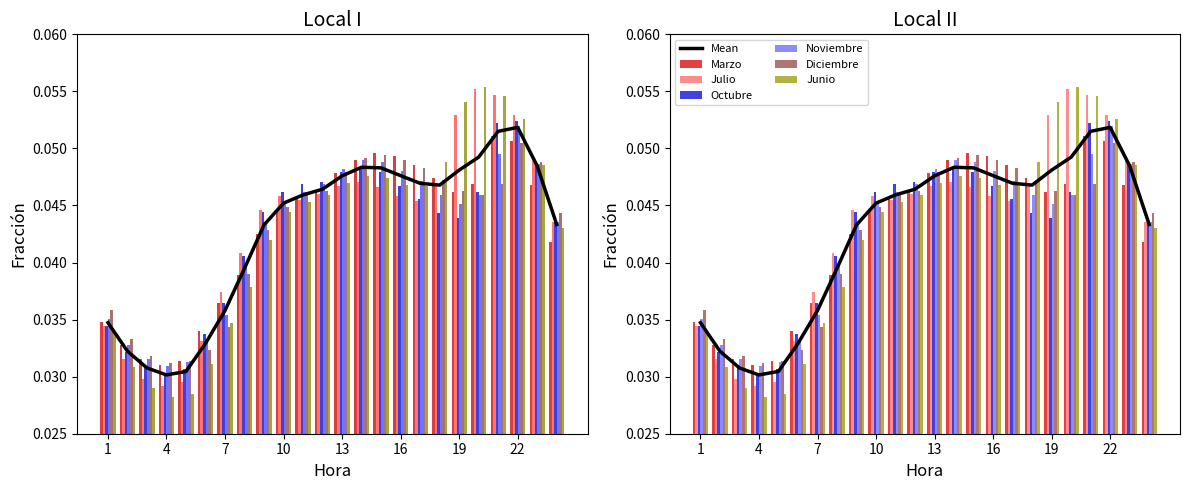

At which category is the sum across all series the highest?

22